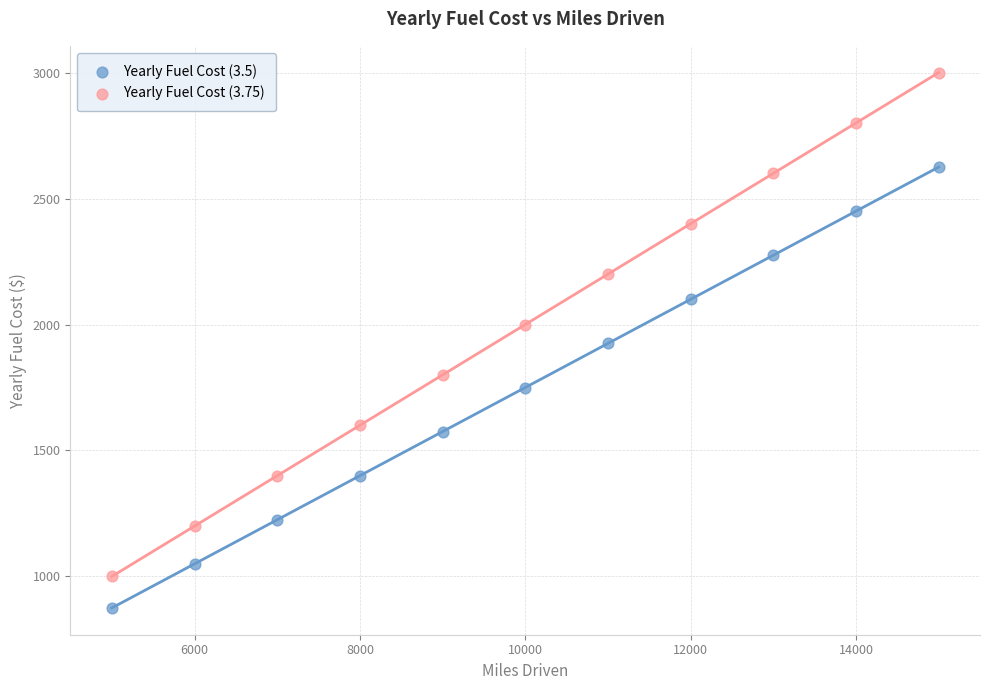

Which series has the largest Y range (max minus min)?

Yearly Fuel Cost (3.75)